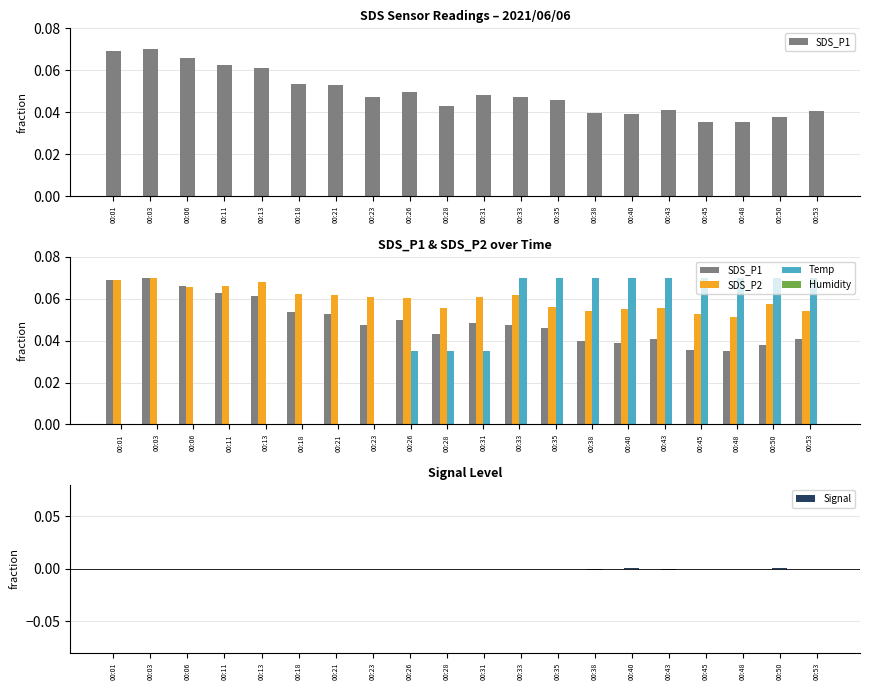

True or false: Signal has a value of 0.0 at 00:13.

True